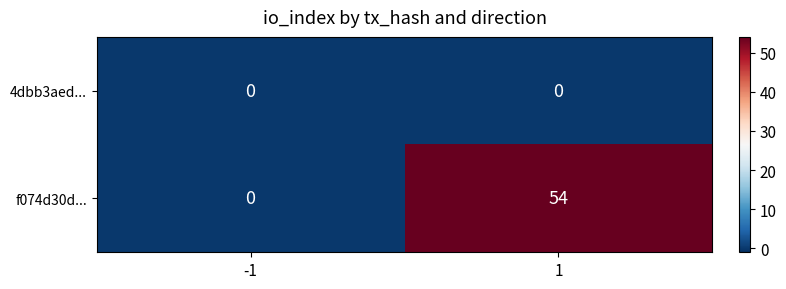

Between -1 and 1, which series saw the biggest shift?

f074d30d...